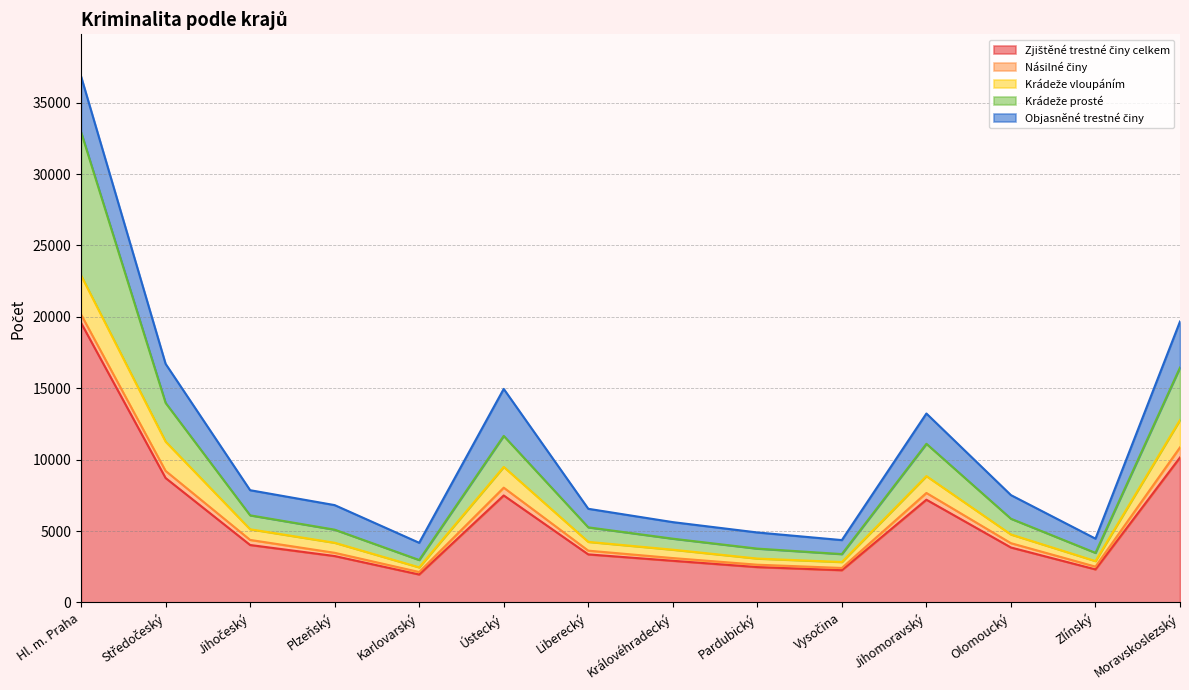

The value of Krádeže prosté at Zlínský is 240. True or false?

False